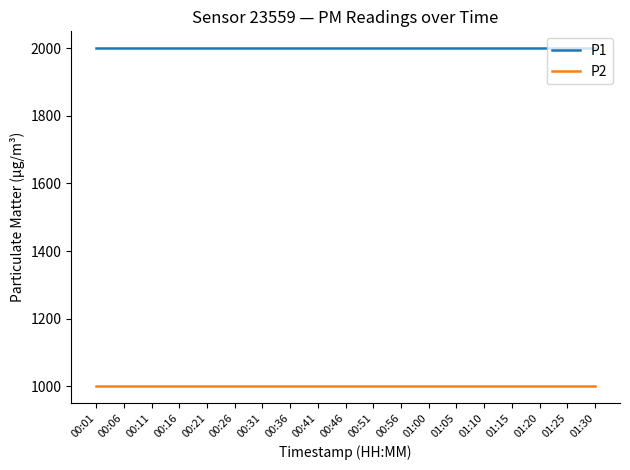

What is the difference between the highest and lowest values at 00:41?

1000.0